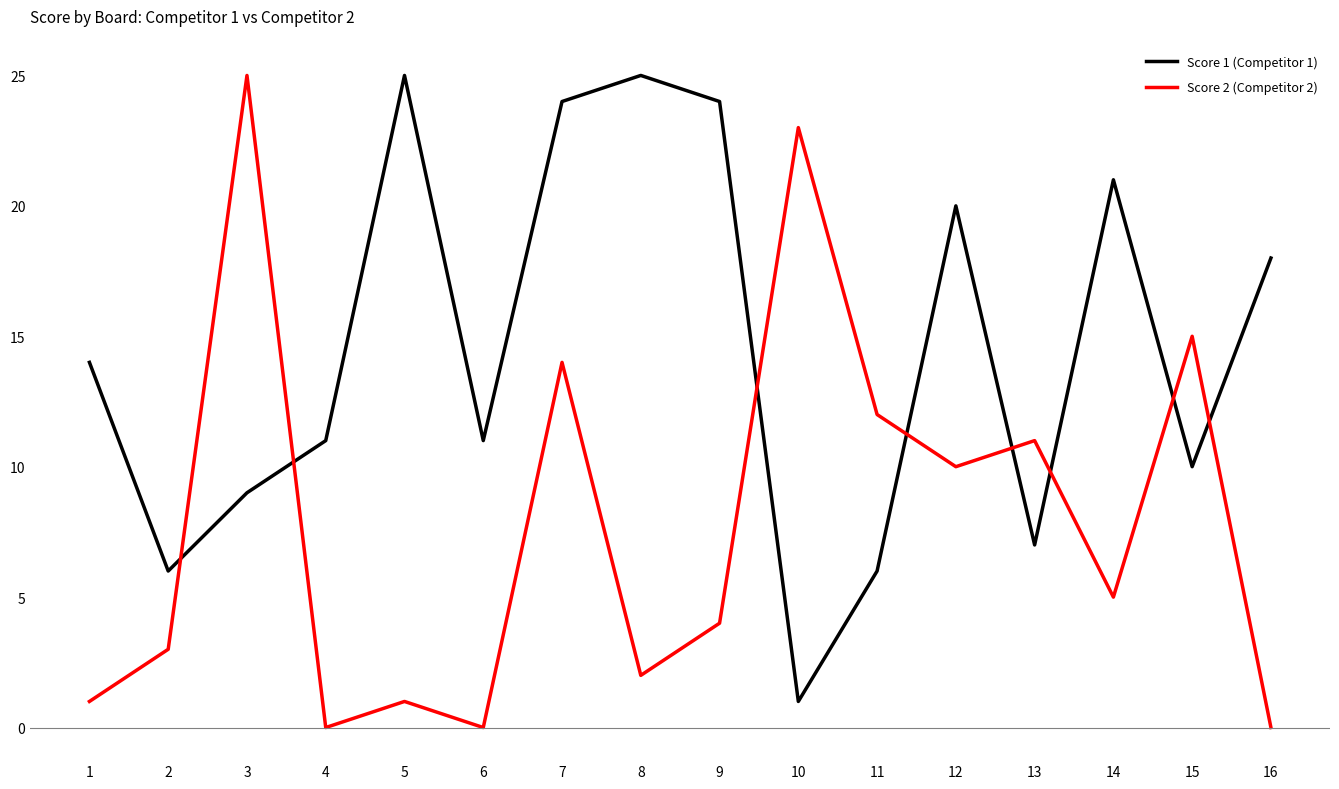

At how many categories does at least one series exceed 1?

16